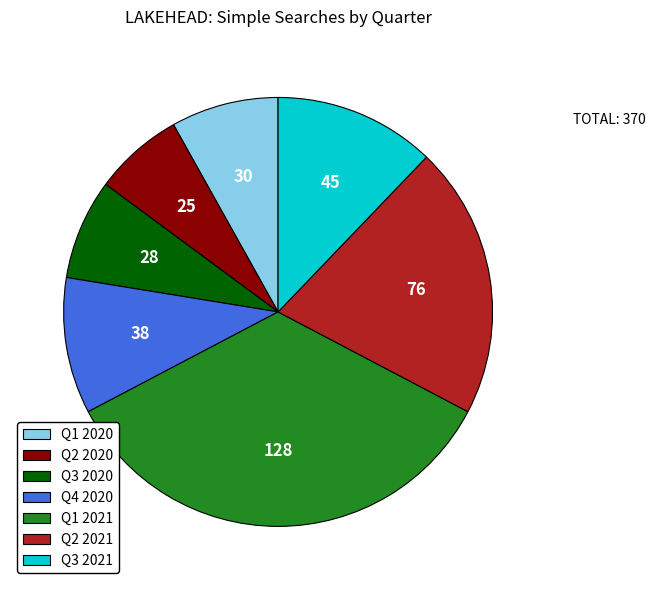

True or false: Q1 2020 accounts for 8% of the total.

True